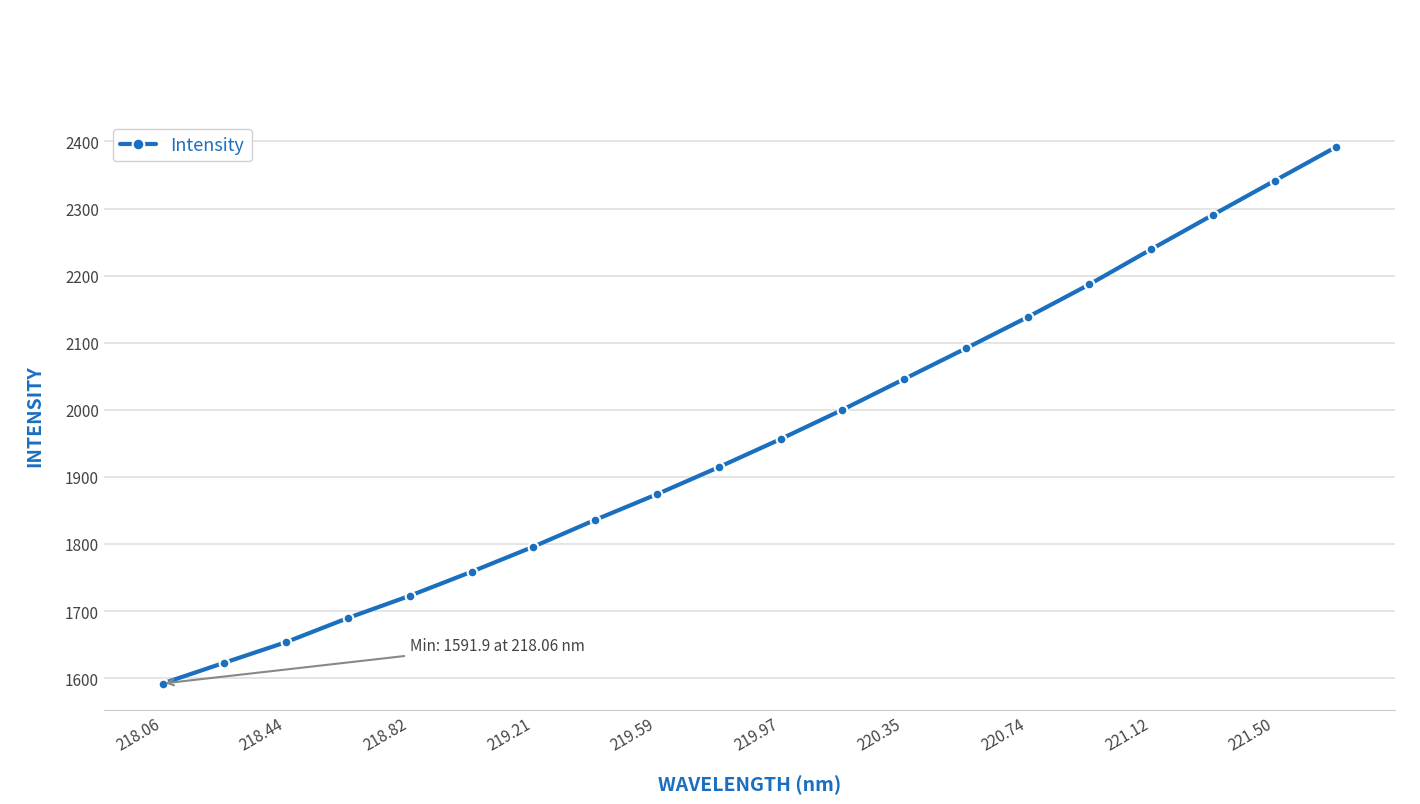

What is the maximum value shown in the chart?

2391.9